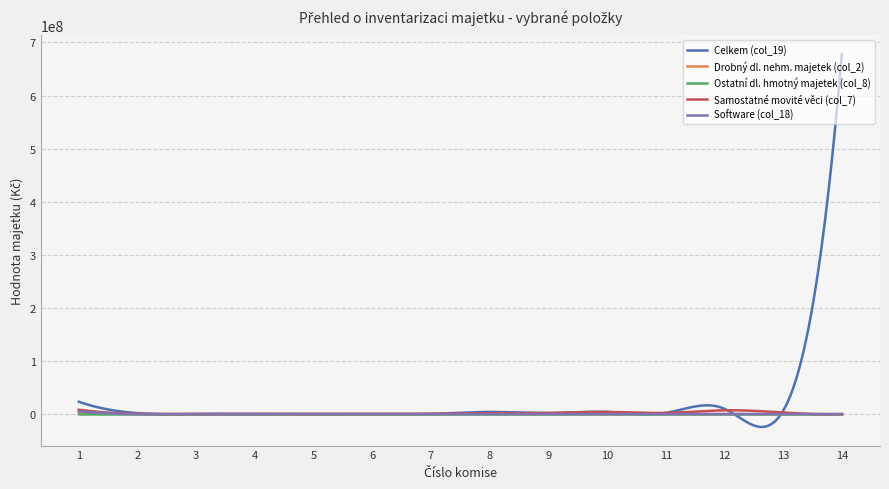

What is the difference between the maximum and minimum values in the Drobný dl. nehm. majetek (col_2) series?

1713252.8